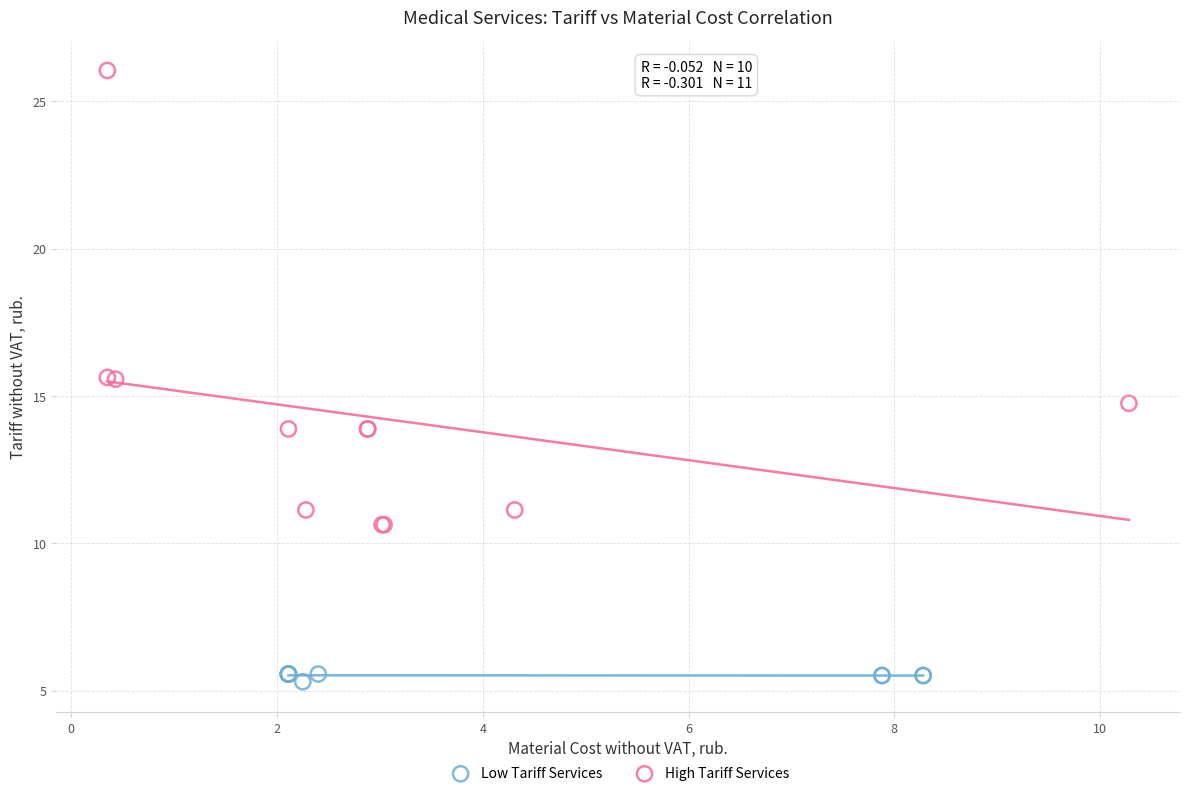

Which series contains the lowest Y value?

Low Tariff Services